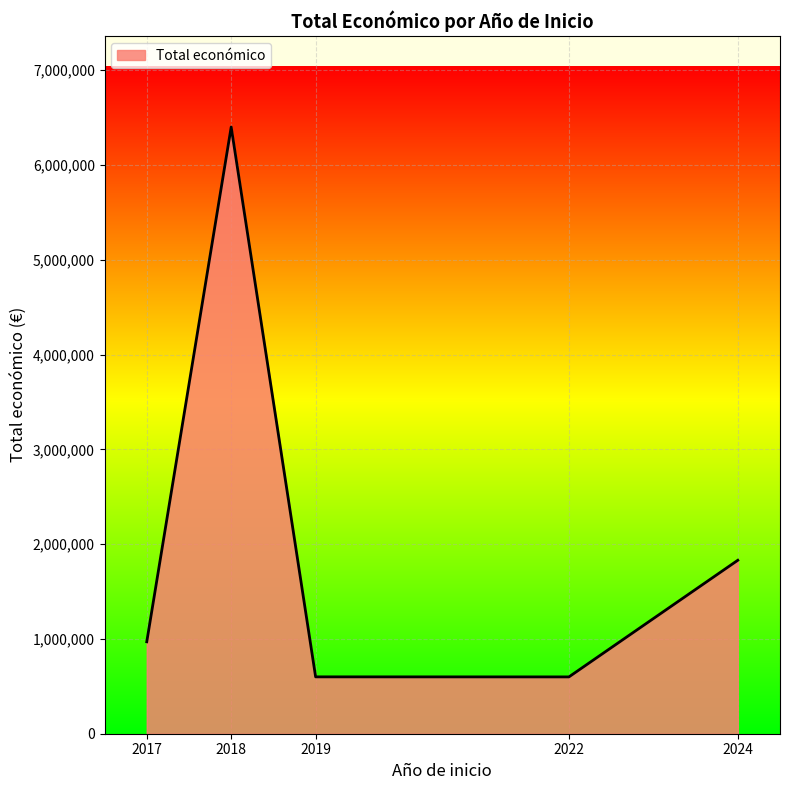

The value at 2024 is 249497. True or false?

False